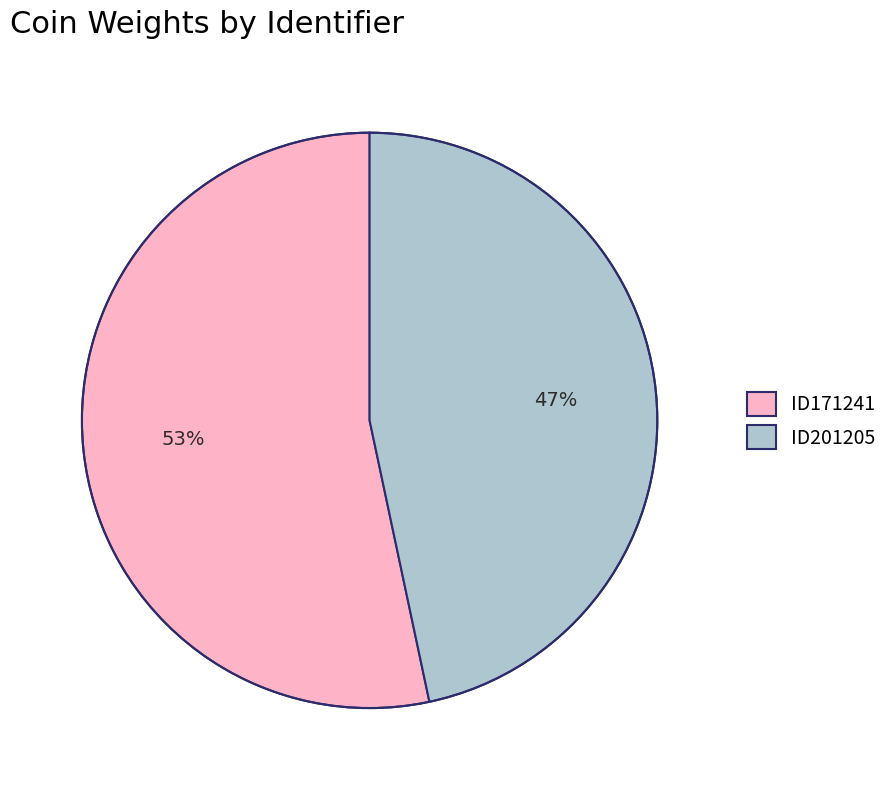

True or false: ID201205 accounts for 39% of the total.

False